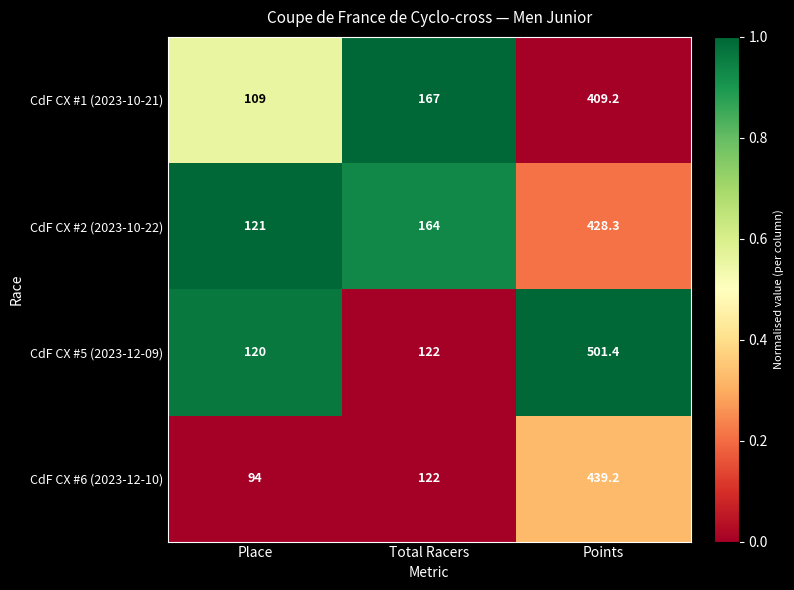

Which series has the widest spread of values?

CdF CX #5 (2023-12-09)